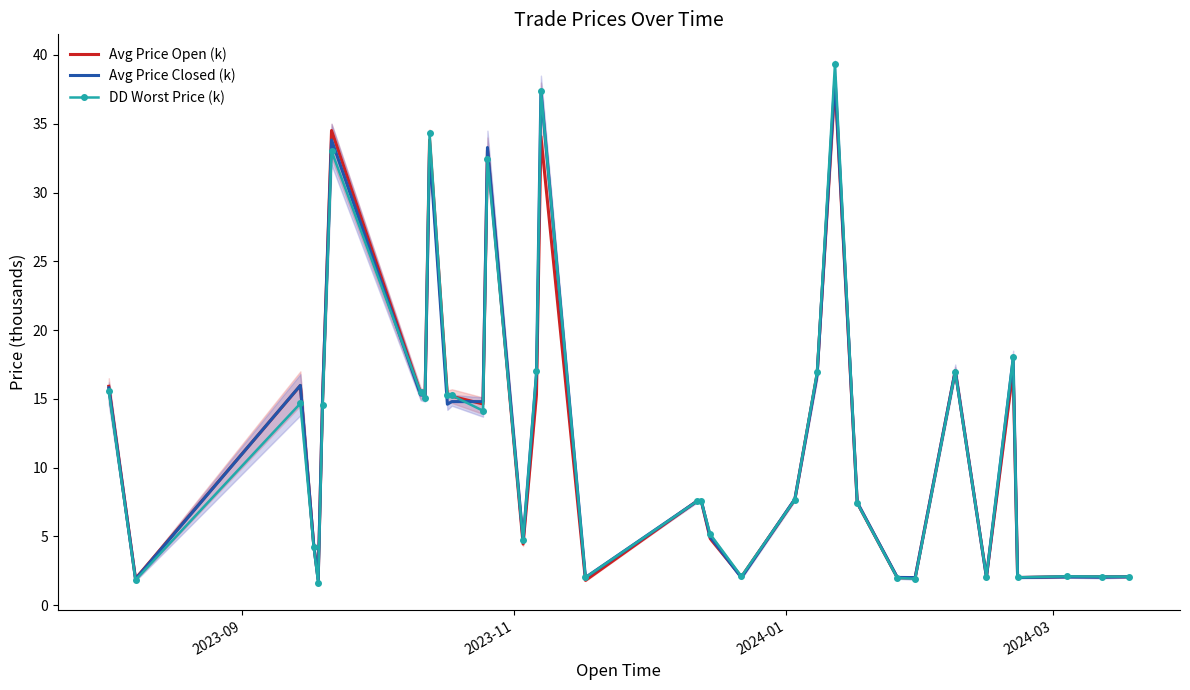

What is the lowest value of the Avg Price Closed (k) series?

1.8